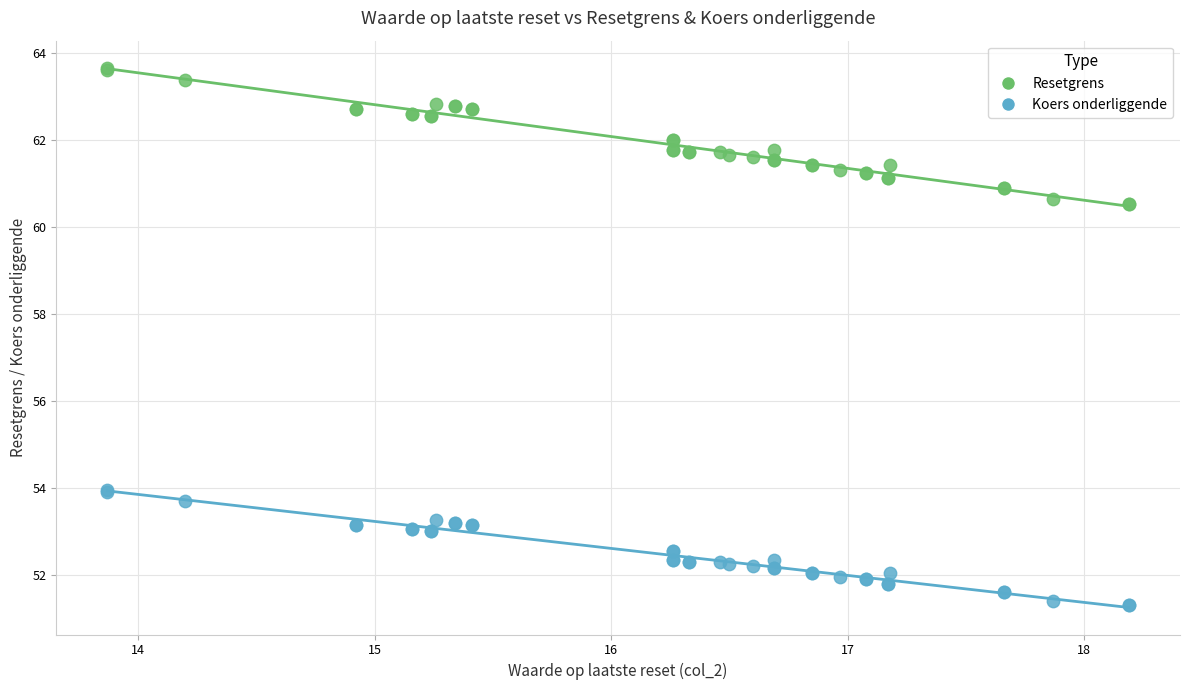

Which series reaches the maximum Y coordinate?

Resetgrens